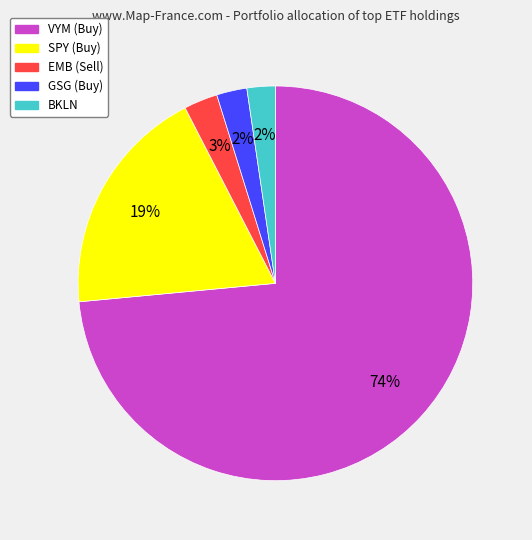

What is the majority slice?

VYM (Buy)